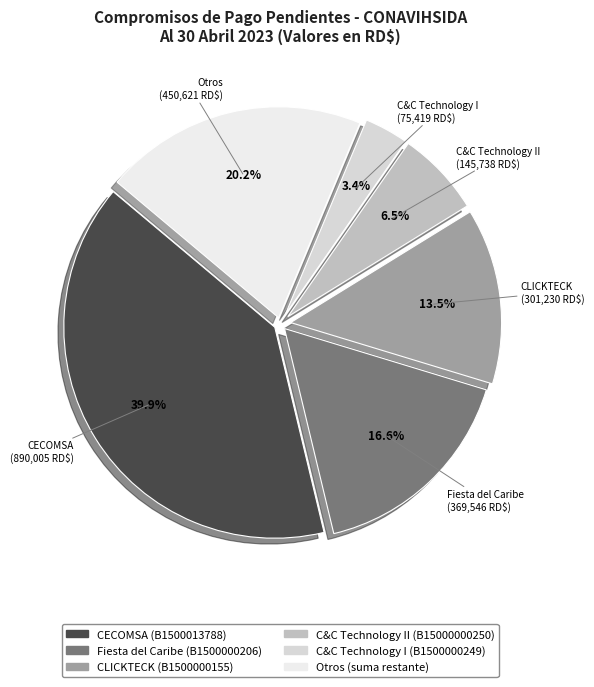

How many slices are in this pie chart?

6